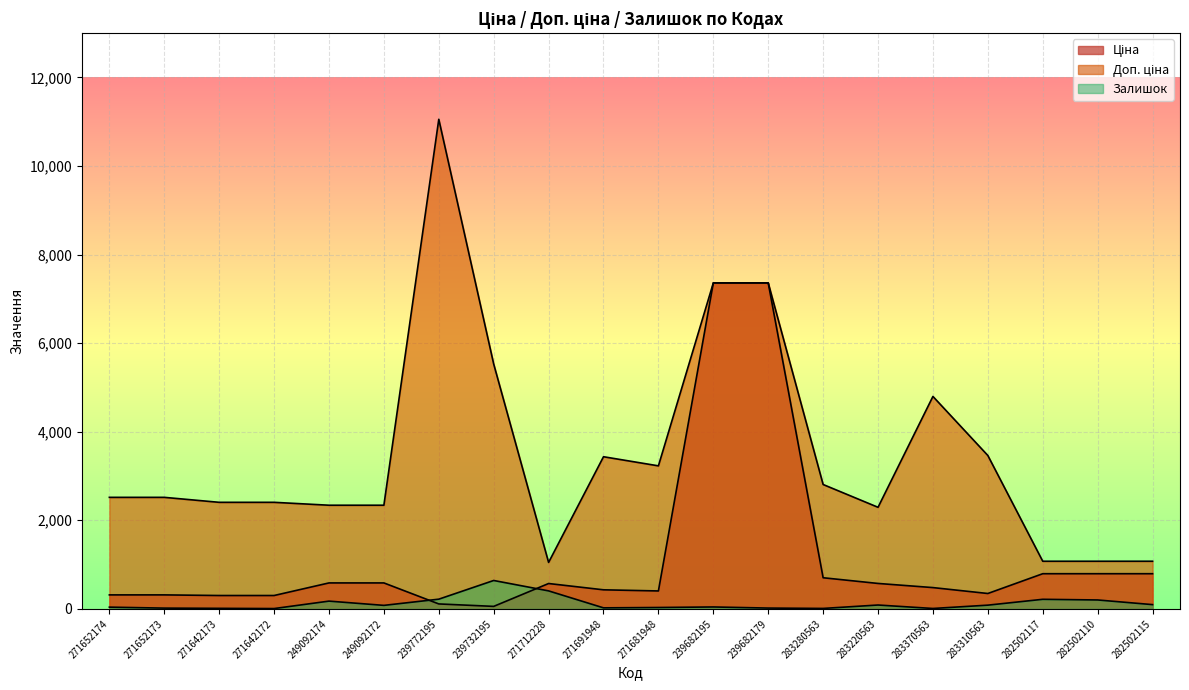

Which has a higher value, 239682179 or 271652174?

239682179